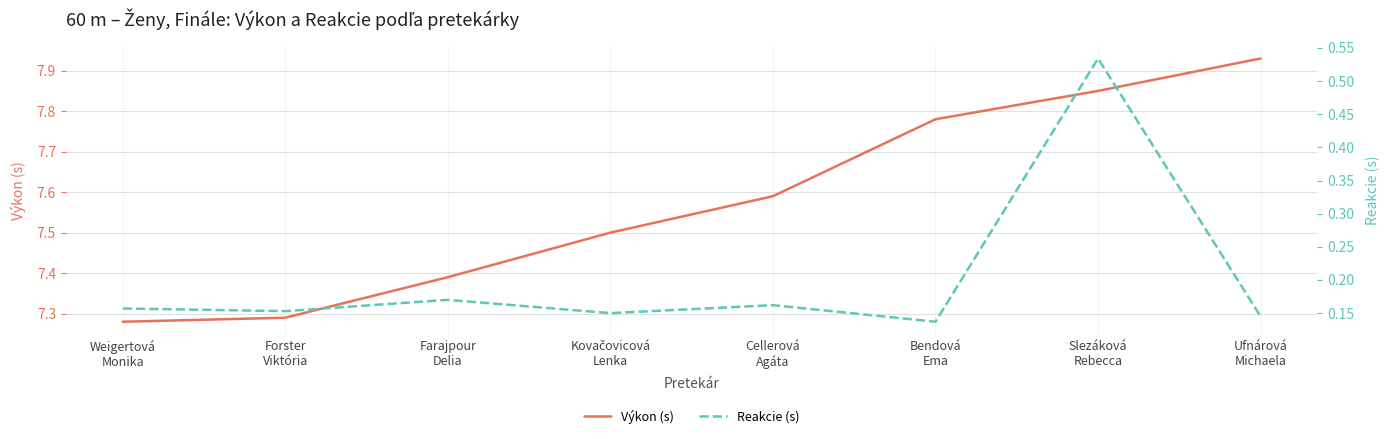

How many interior local peaks does the Reakcie (s) series have?

3